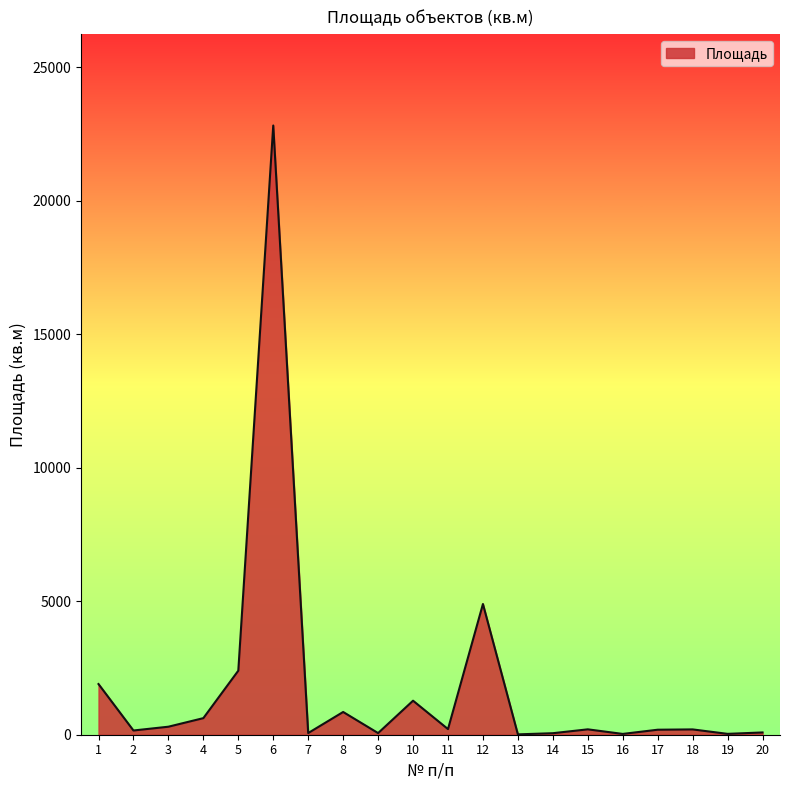

What is the change in value from 11 to 16?

-180.9